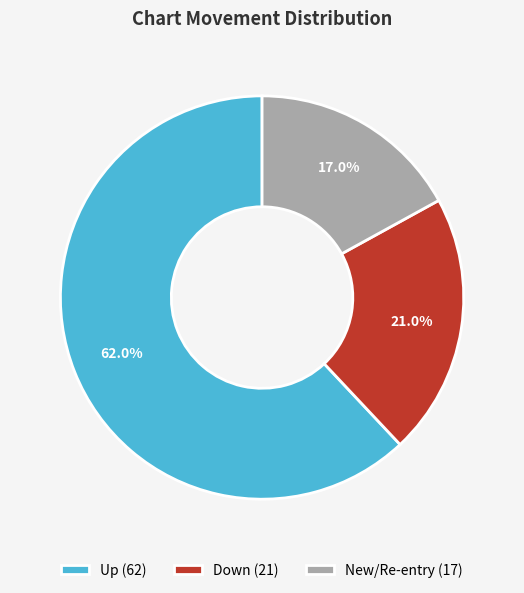

Approximately how many times larger is the value at New/Re-entry (17) compared to Down (21)?

0.8